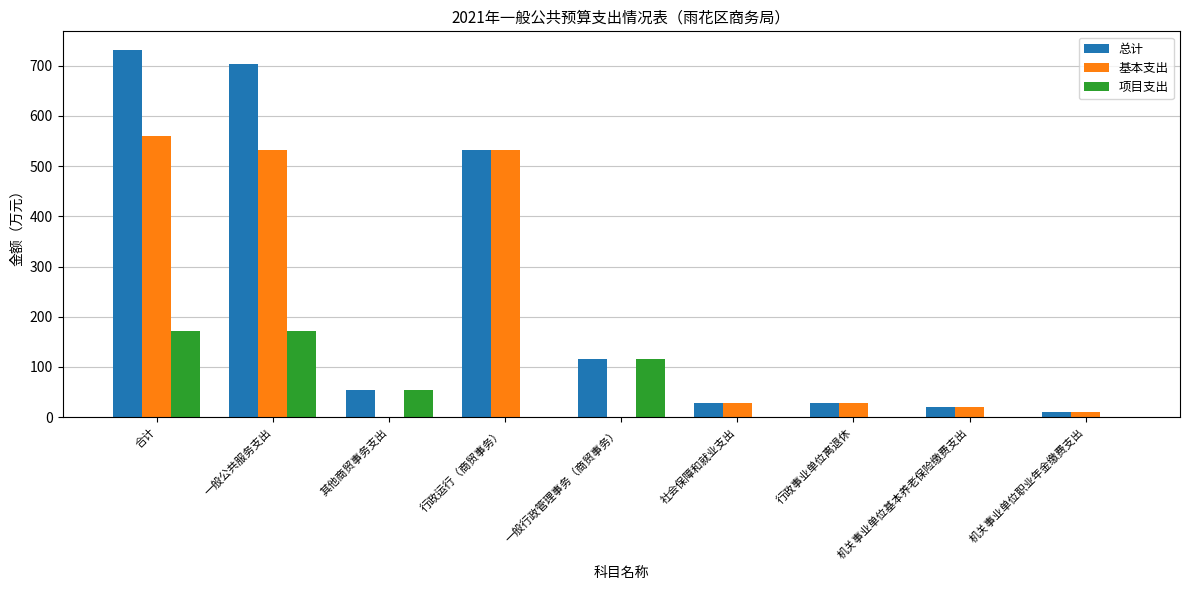

True or false: 项目支出 has a value of -96.0 at 社会保障和就业支出.

False